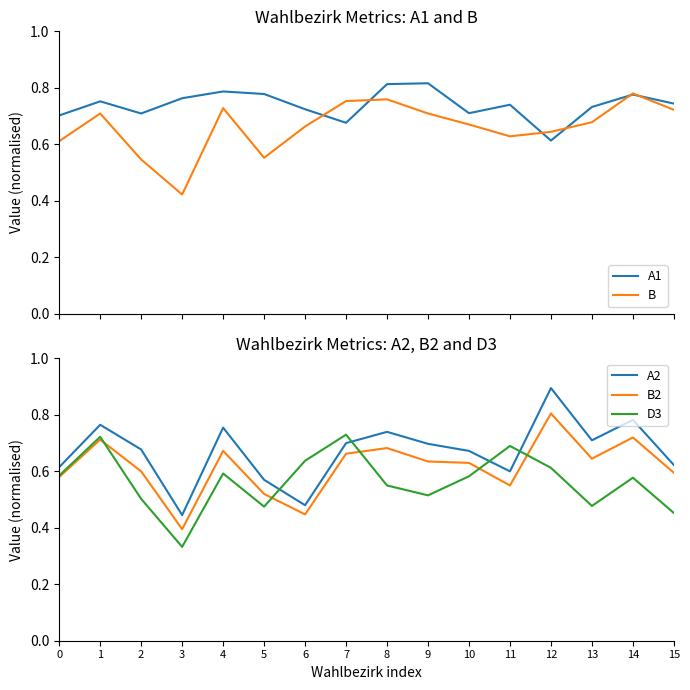

How many interior local valleys does the A2 series have?

4